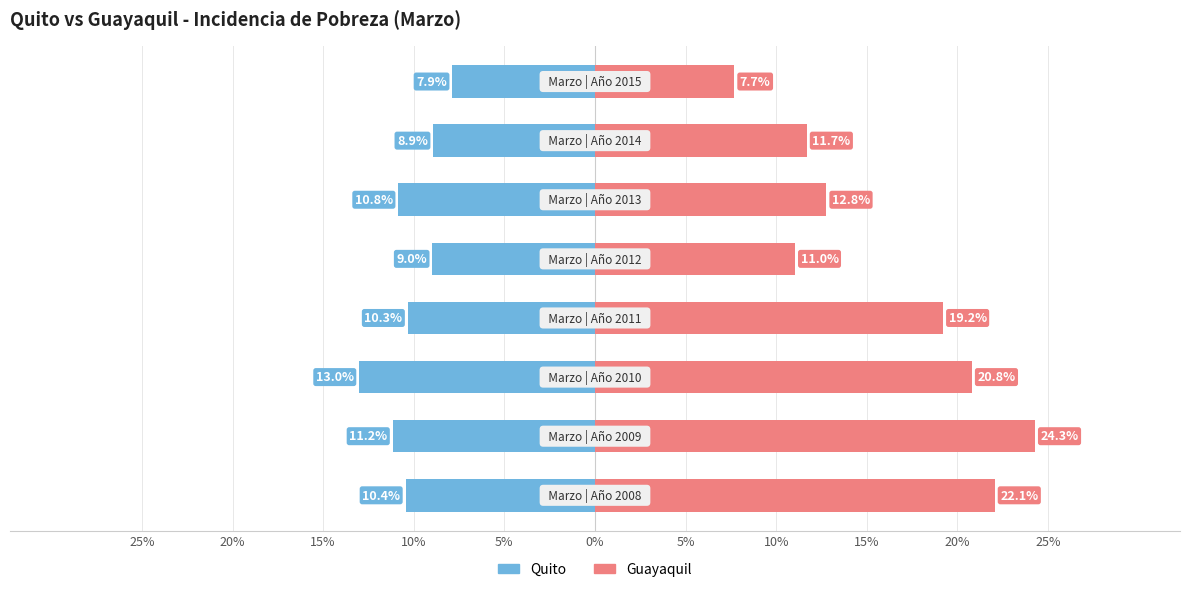

List the series in order of their overall mean, lowest first.

Quito, Guayaquil